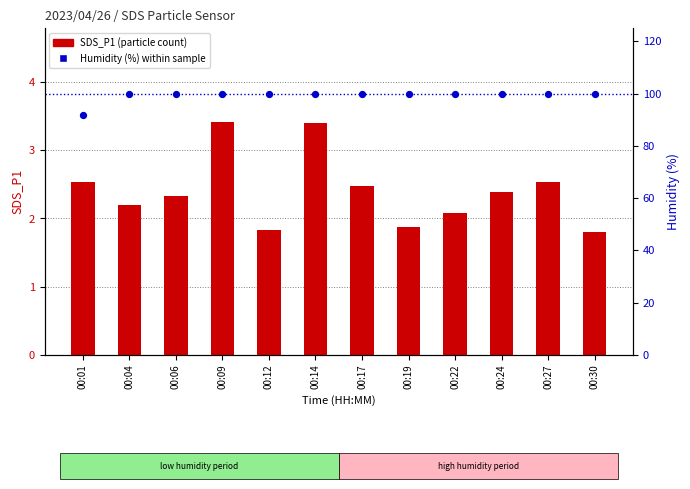

What is the total value across all series at 00:06?

102.2